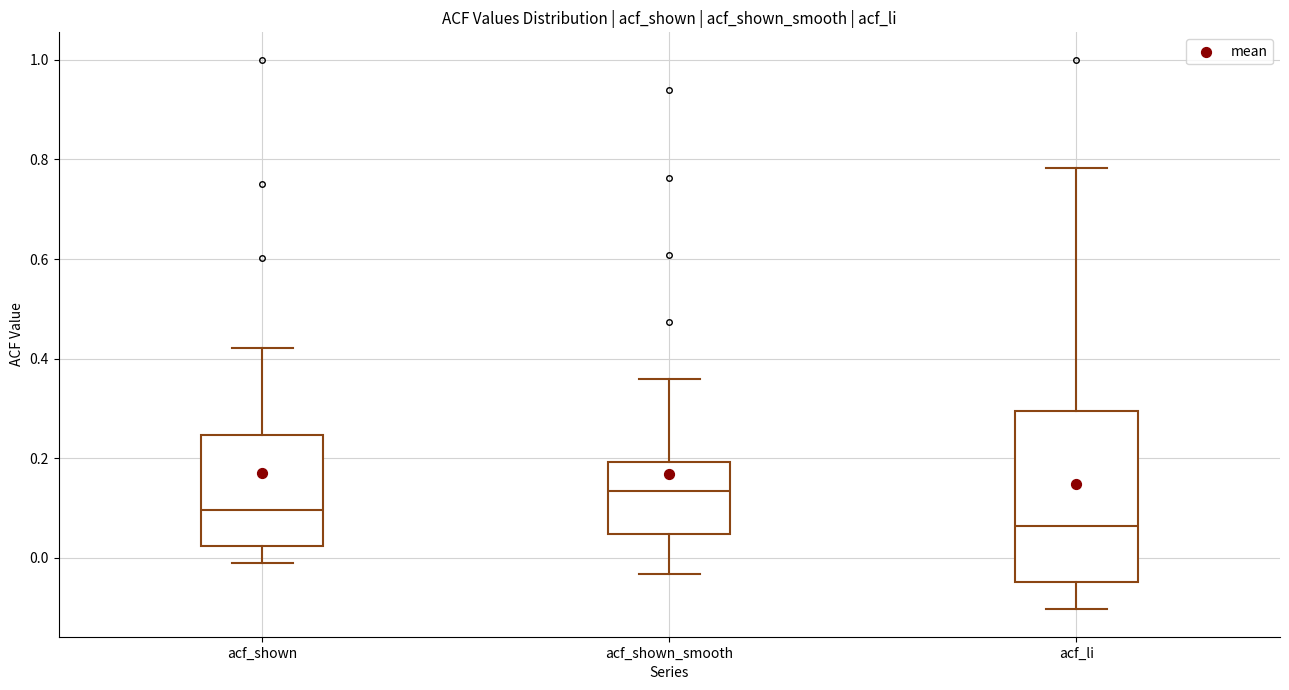

Reading left to right, read every box against the y-axis: the position of its median line, the range the box covers, and the ends of its whiskers. The values are not printed on the chart, so give them approximately, as read against the axis.

acf_shown: median 0.10, box 0.02 to 0.24, whiskers -0.02 to 0.42
acf_shown_smooth: median 0.14, box 0.04 to 0.20, whiskers -0.04 to 0.36
acf_li: median 0.06, box -0.04 to 0.30, whiskers -0.10 to 0.78